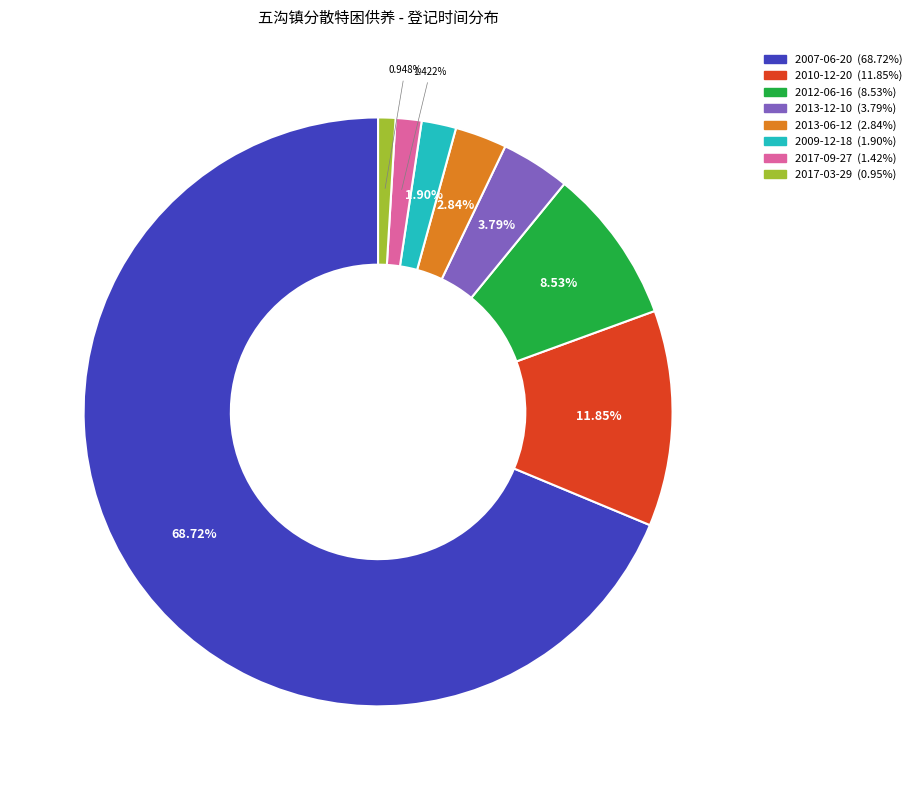

To the nearest percent, what is the combined percentage of 2013-12-10 and 2017-09-27?

5%